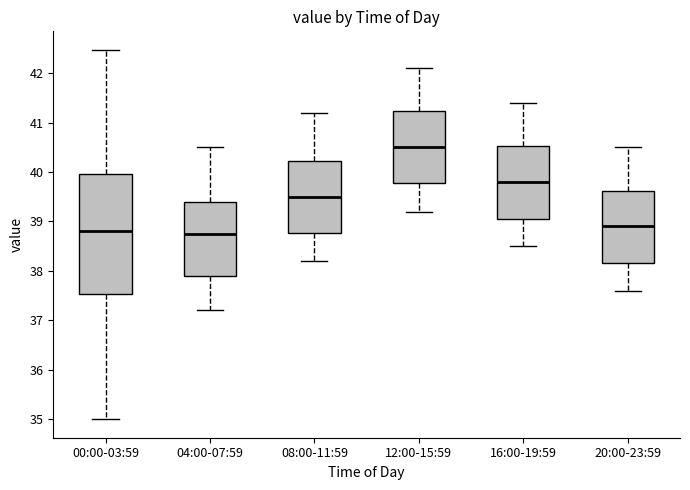

Comparing the boxes themselves (not the whiskers), which one is the tallest?

00:00-03:59